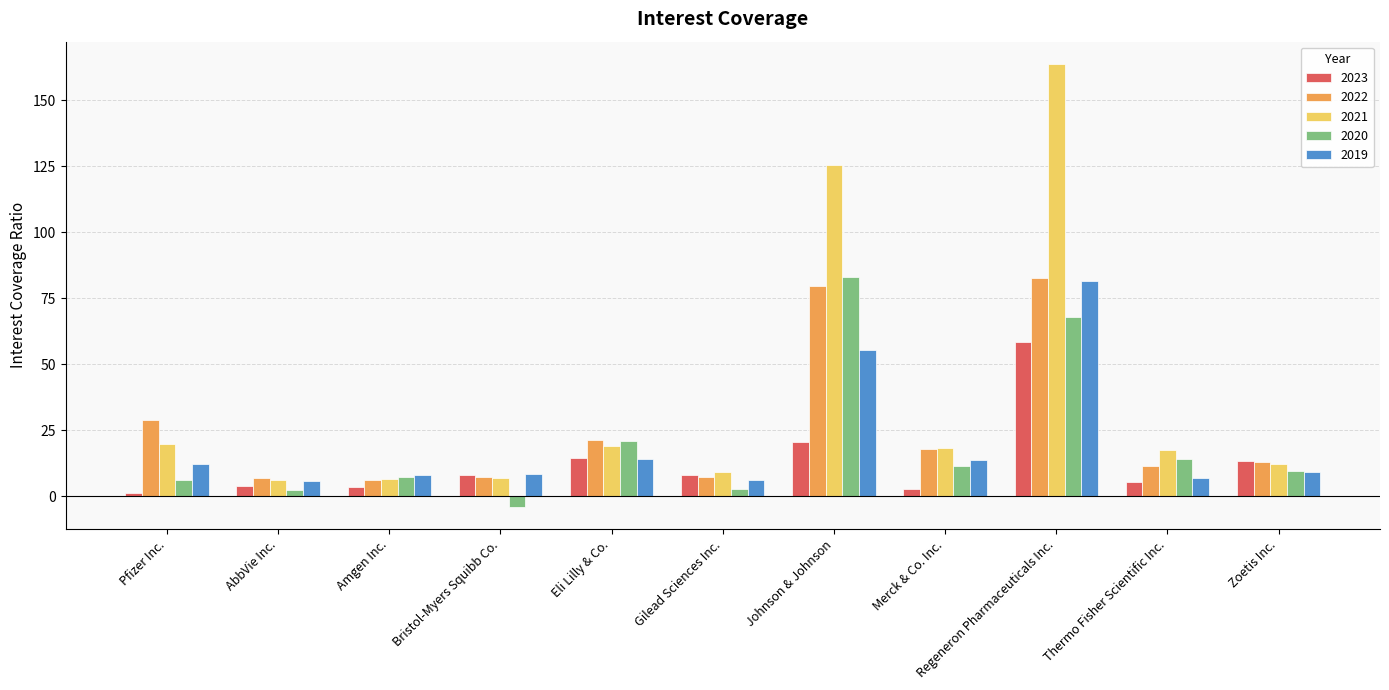

At which label does 2021 reach its peak?

Regeneron Pharmaceuticals Inc.